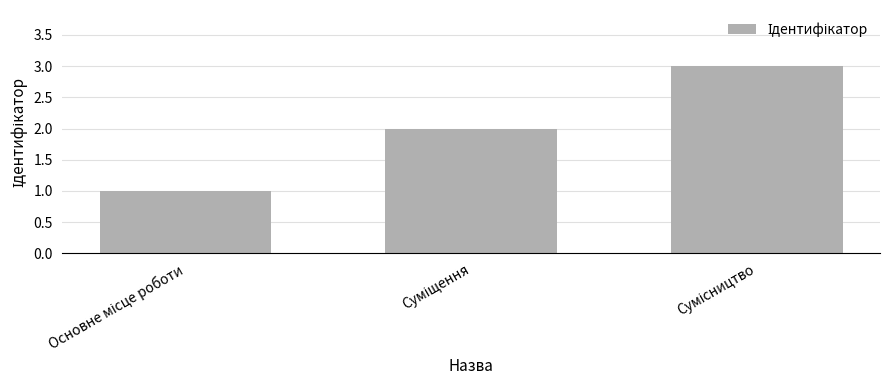

How many series are shown in this chart?

1